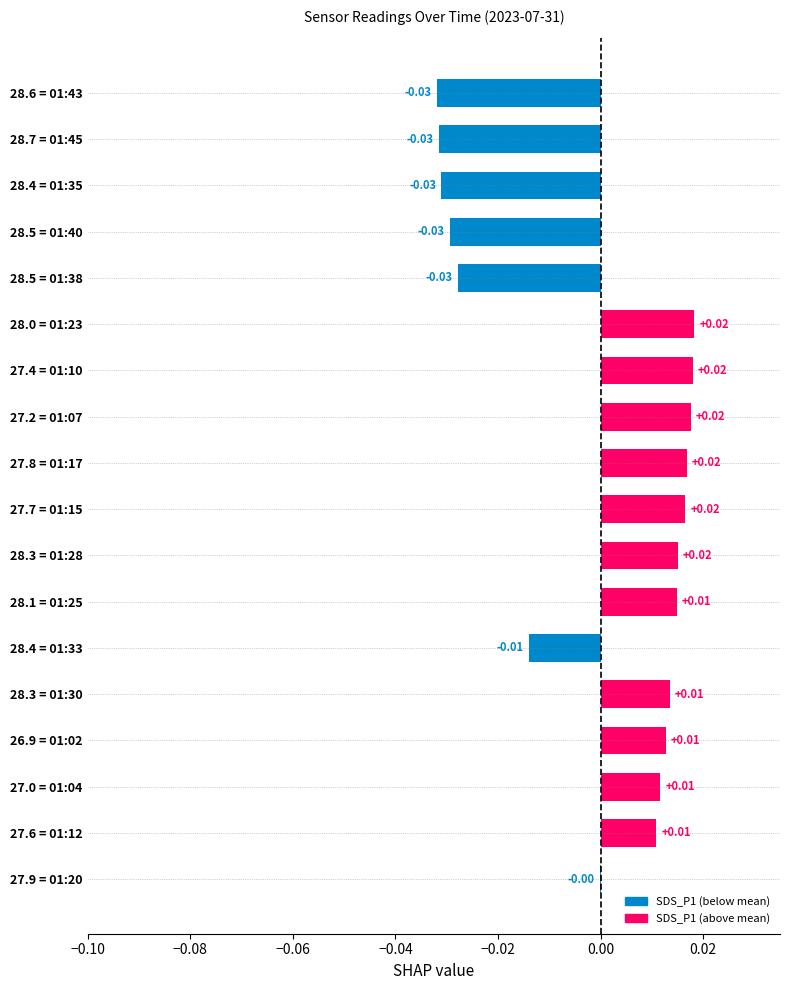

Which has a higher value, 28.5 = 01:38 or 28.4 = 01:33?

28.4 = 01:33